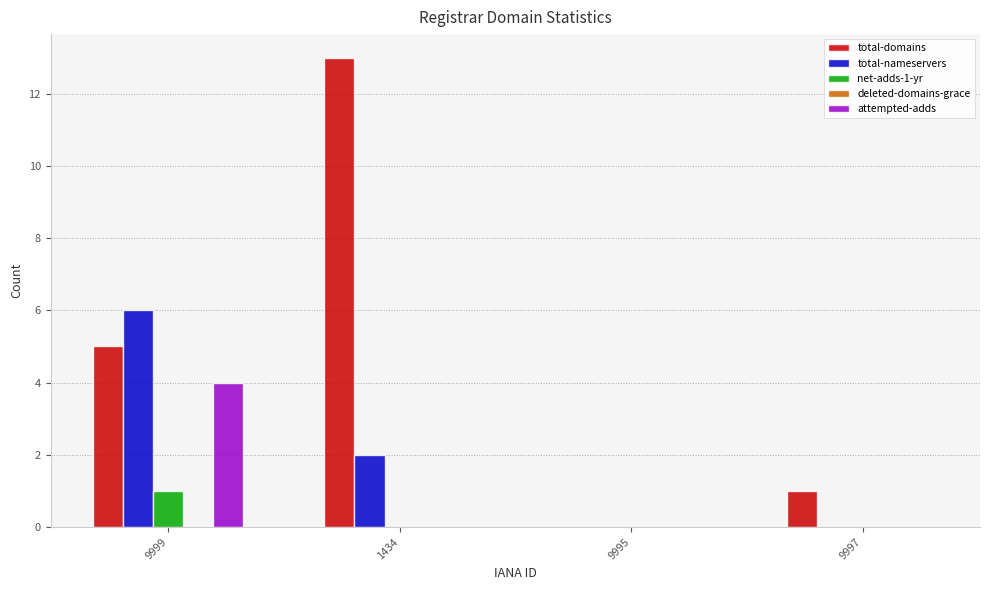

Which series has the largest total across all categories?

total-domains